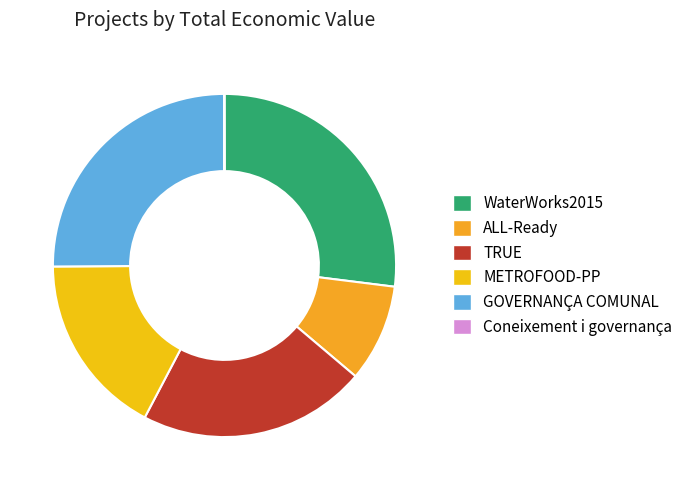

The WaterWorks2015 slice represents 27% of the pie. True or false?

True